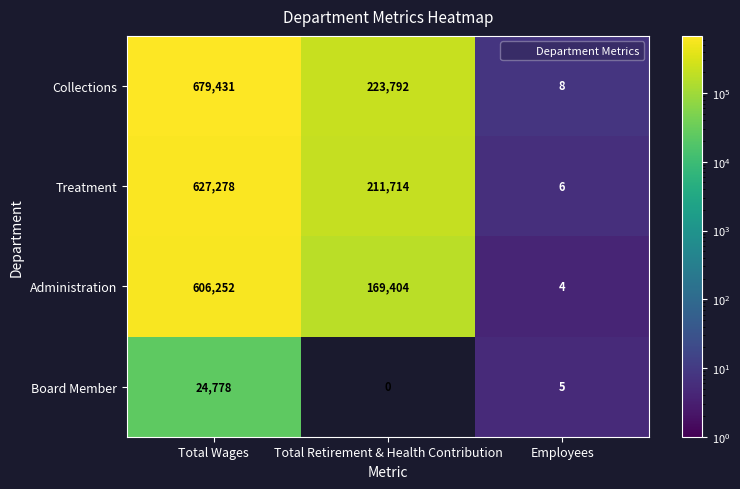

Between Total Wages and Employees, which series saw the biggest shift?

Collections